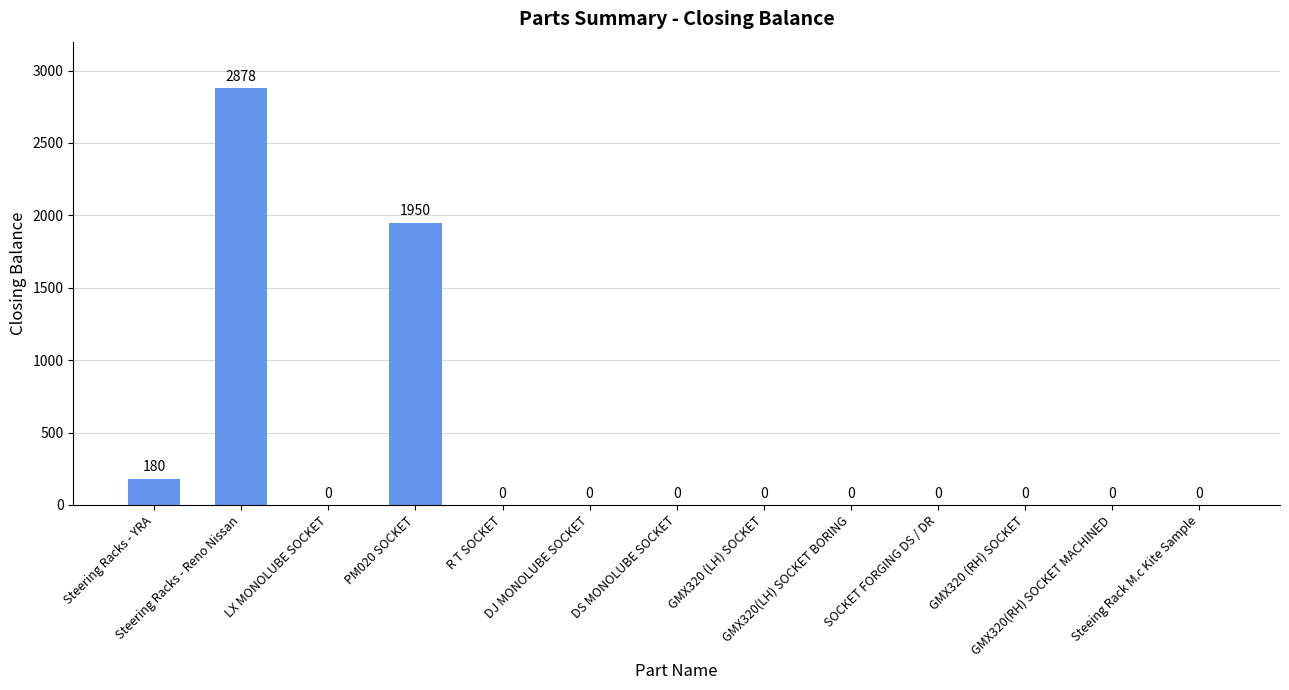

Reading left to right, list all the values displayed in this chart.

Steering Racks - YRA=180	Steering Racks - Reno Nissan=2878	LX MONOLUBE SOCKET=0	PM020 SOCKET=1950	R T SOCKET=0	DJ MONOLUBE SOCKET=0	DS MONOLUBE SOCKET=0	GMX320 (LH) SOCKET=0	GMX320(LH) SOCKET BORING=0	SOCKET FORGING DS / DR=0	GMX320 (RH) SOCKET=0	GMX320(RH) SOCKET MACHINED=0	Steeing Rack M.c Kite Sample=0